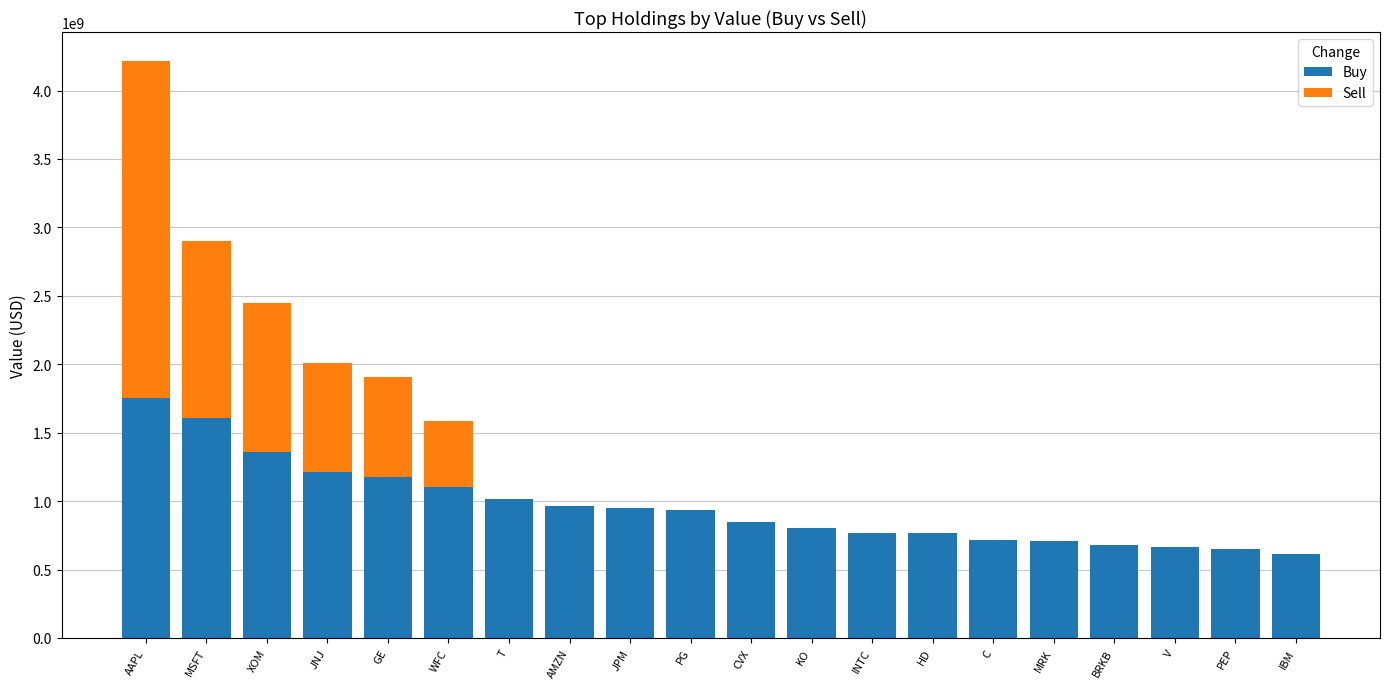

True or false: Buy has a value of 1106317000 at WFC.

True